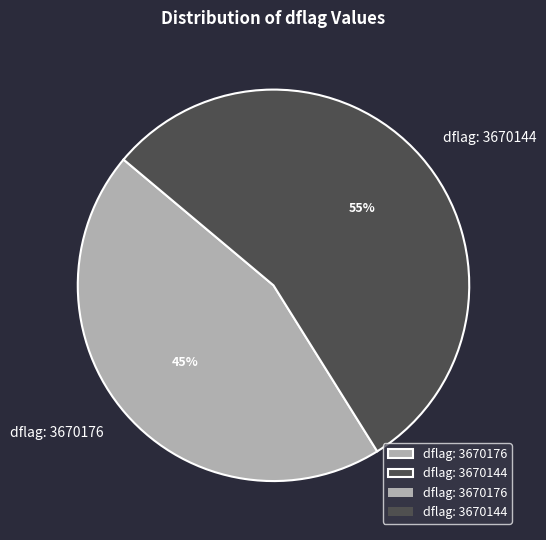

What percentage is the dflag: 3670176 slice, to the nearest percent?

45%